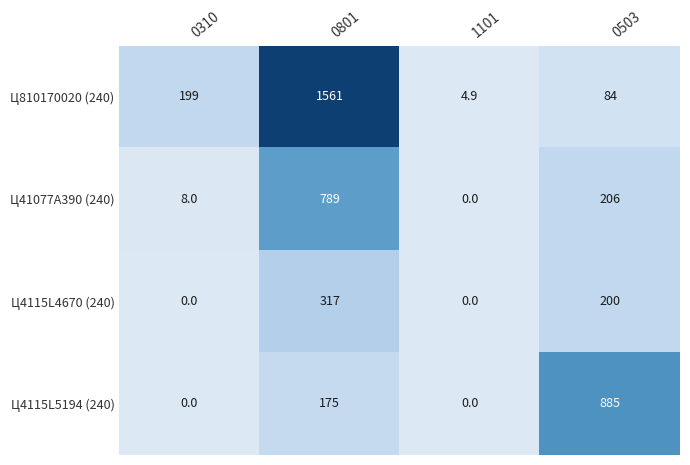

What is the sum of the Ц41077A390 (240) values at 0801 and 0310?

797.0